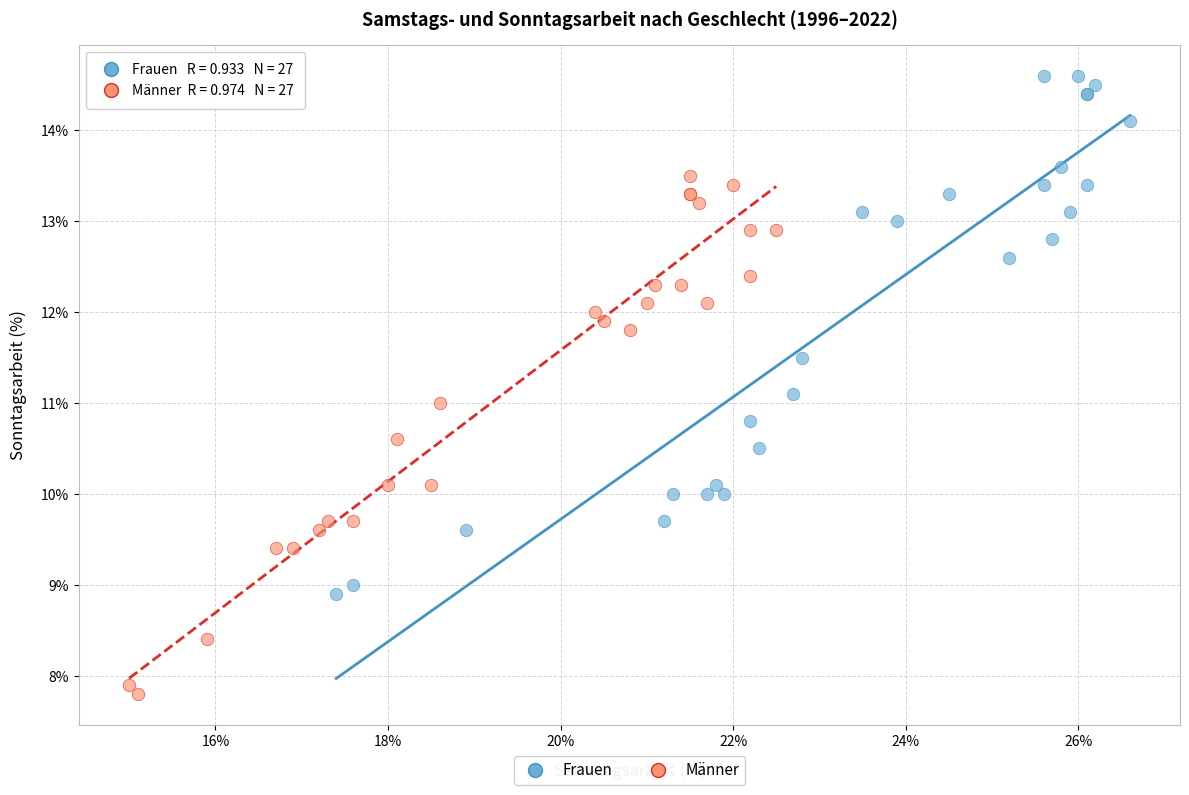

Which series contains the lowest Y value?

Männer